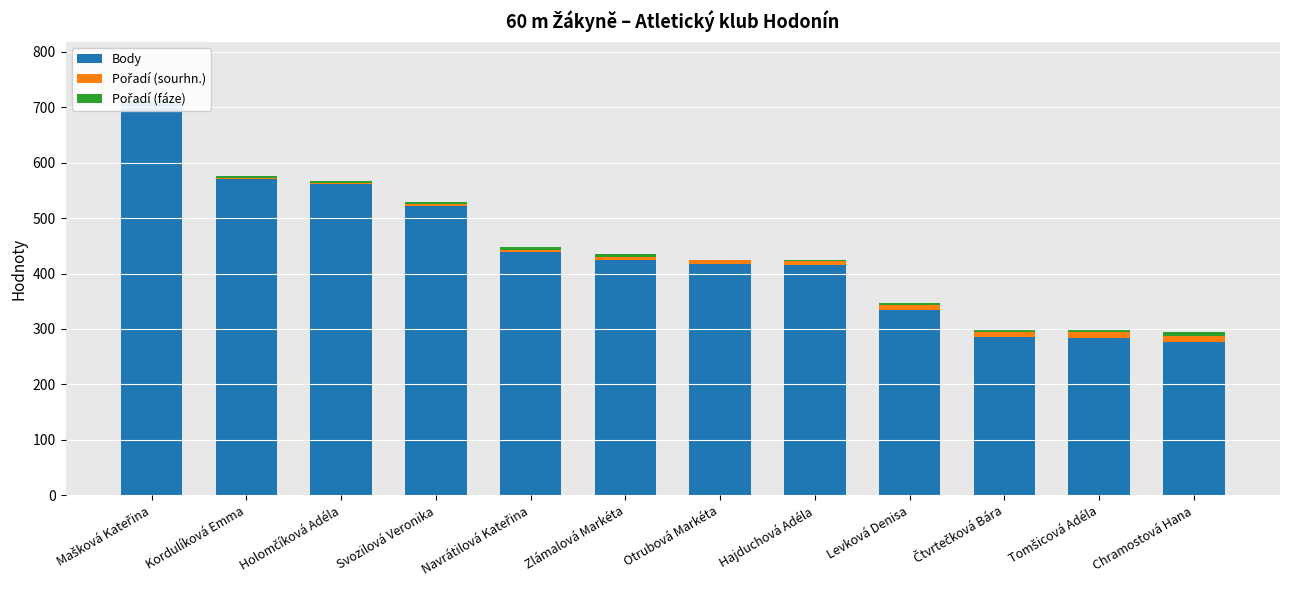

What is the smallest value displayed?

1